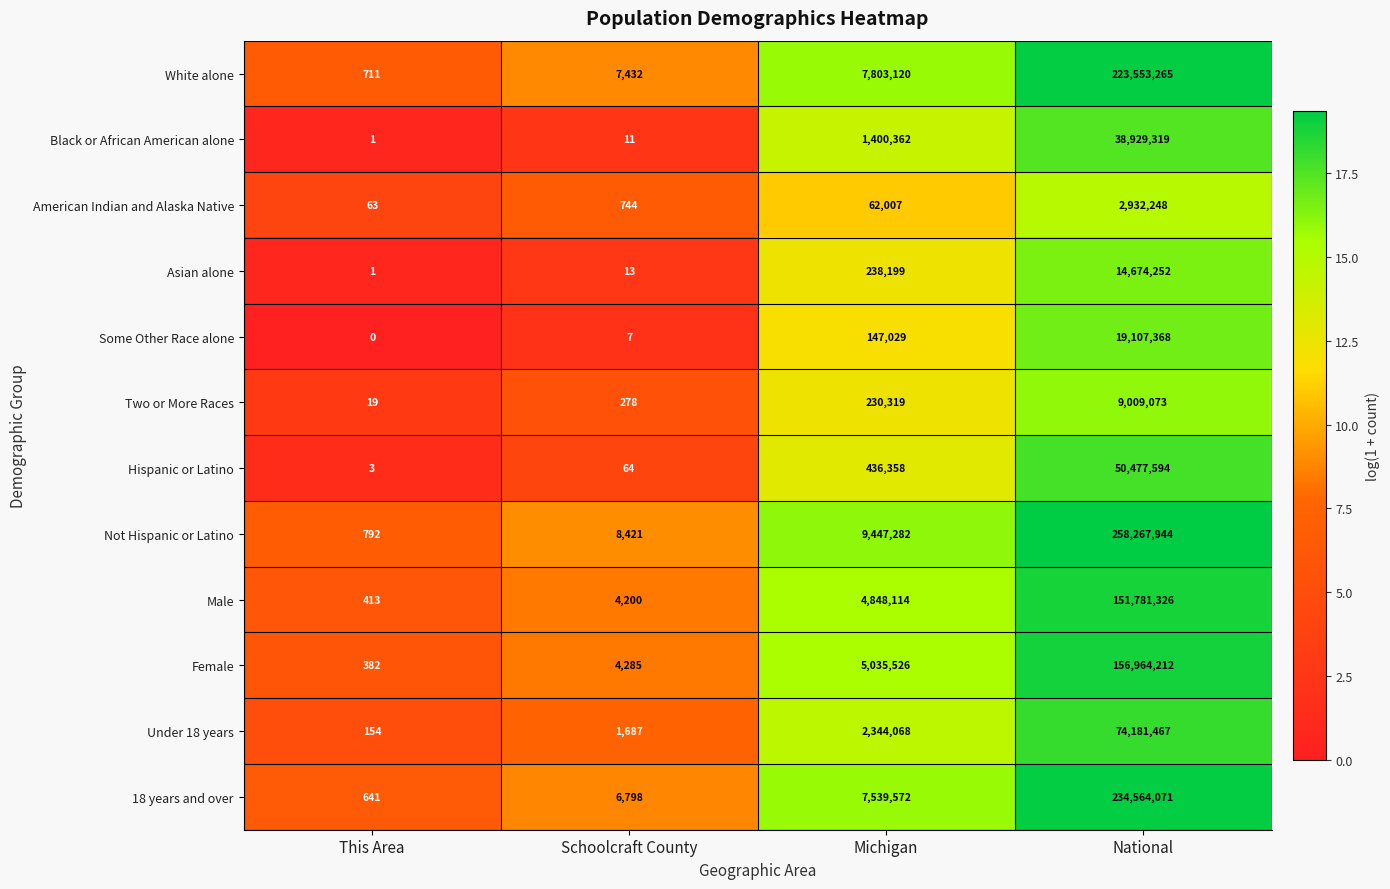

List the labels in order of Not Hispanic or Latino value, largest first.

National, Michigan, Schoolcraft County, This Area